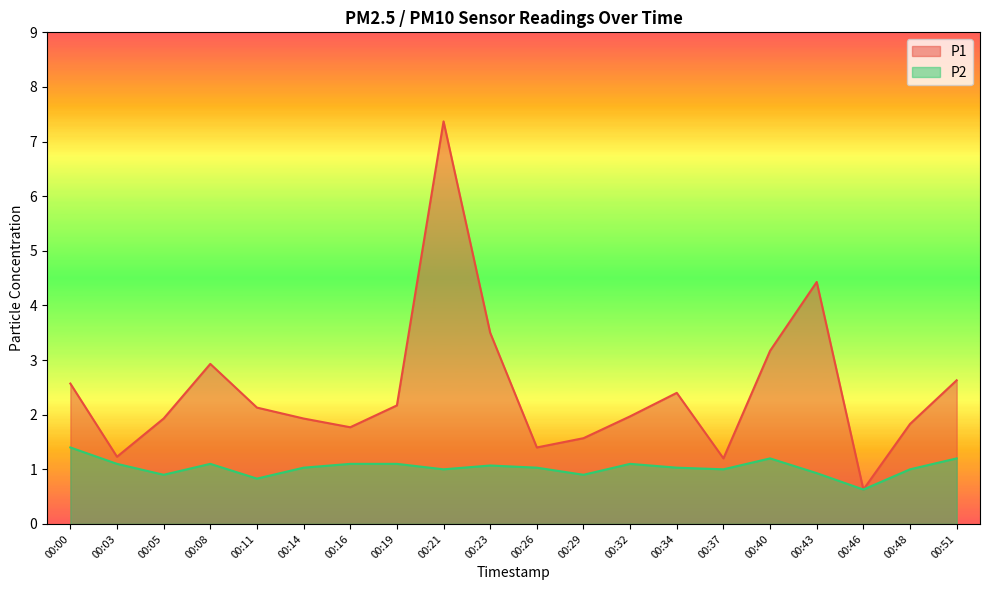

Reading left to right, transcribe all the data shown in this chart.

P1: 2.6	1.2	1.9	2.9	2.1	1.9	1.8	2.2	7.4	3.5	1.4	1.6	2.0	2.4	1.2	3.2	4.4	0.6	1.8	2.6
P2: 1.4	1.1	0.9	1.1	0.8	1.0	1.1	1.1	1.0	1.1	1.0	0.9	1.1	1.0	1.0	1.2	0.9	0.6	1.0	1.2